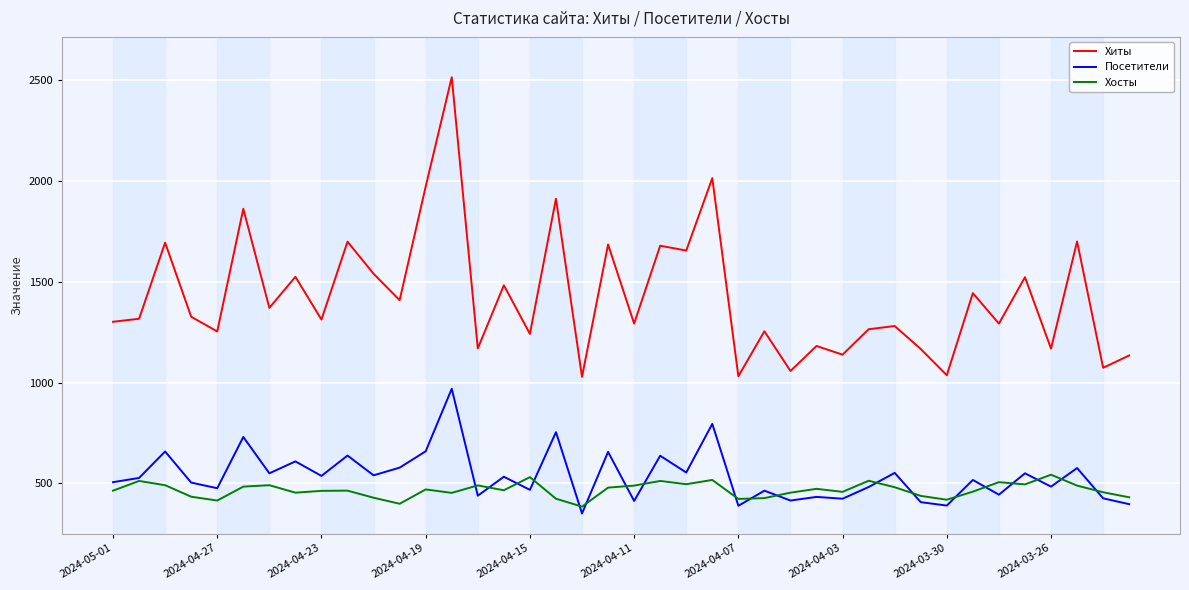

True or false: Посетители has more than 2 interior local peaks.

True